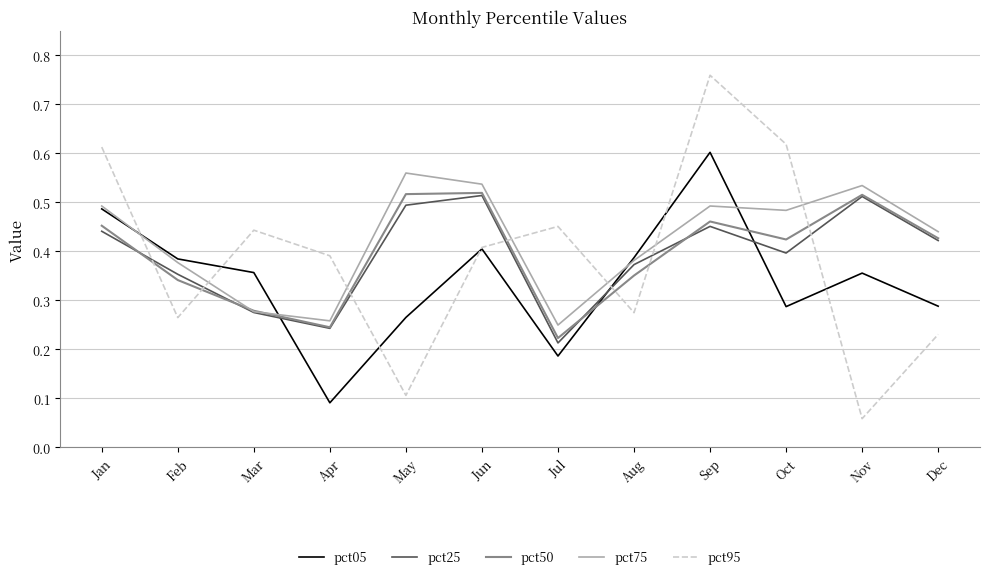

The value of pct50 at Jun is 0.2. True or false?

False